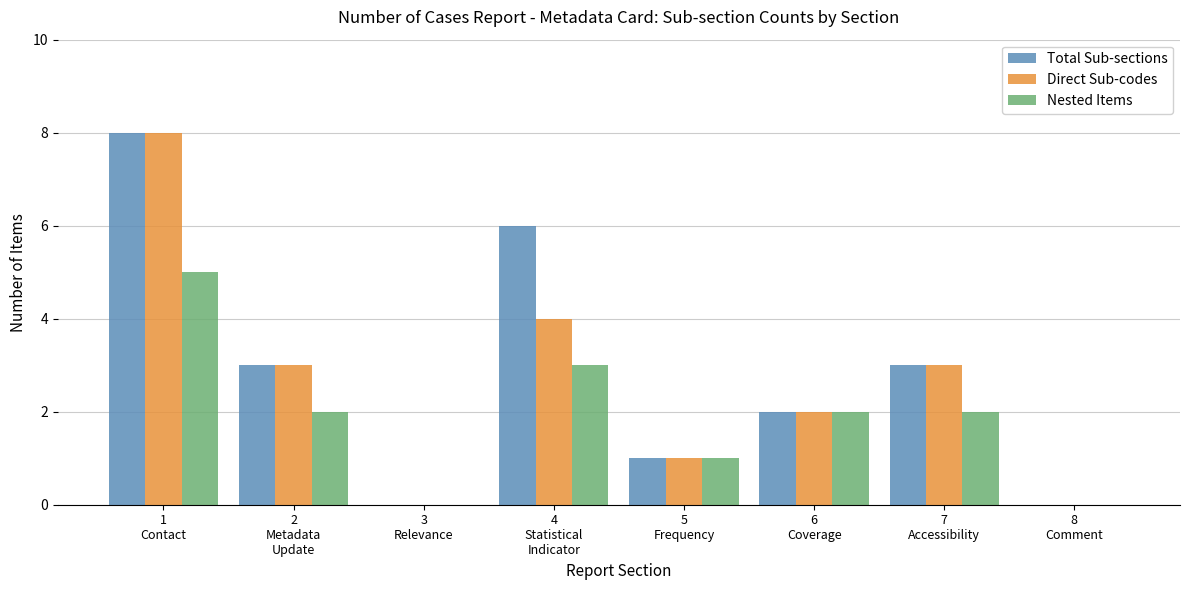

What is the sum of all Nested Items values?

15